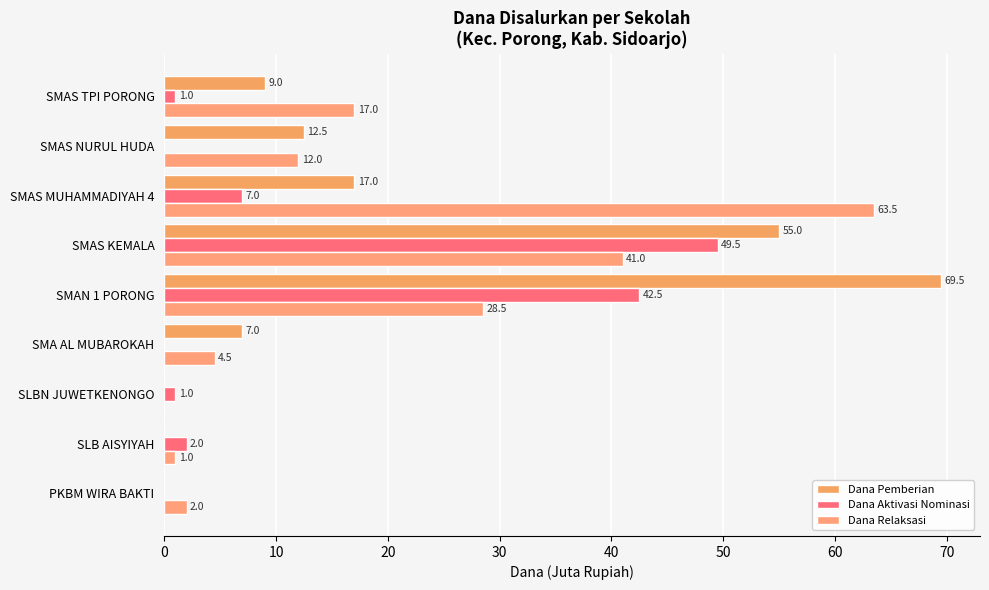

How many values in Dana Pemberian are above zero?

6